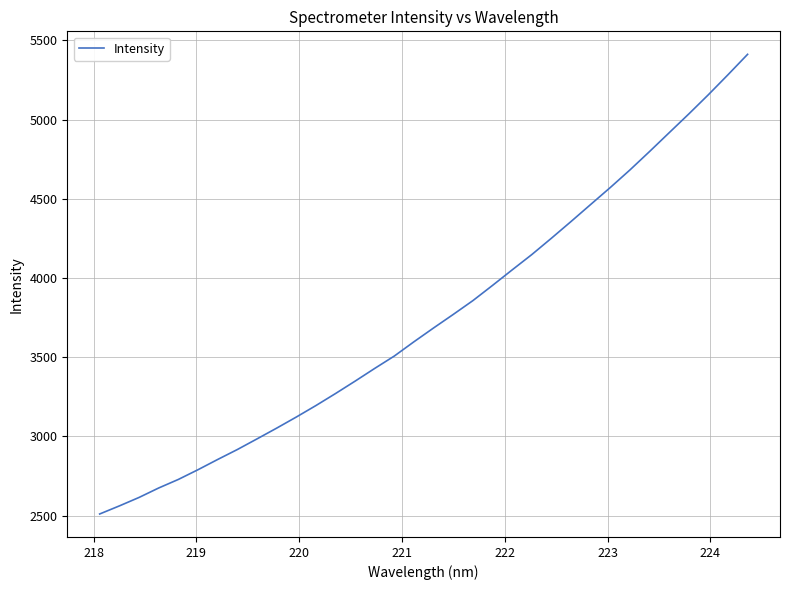

What is the maximum value shown in the chart?

5411.7